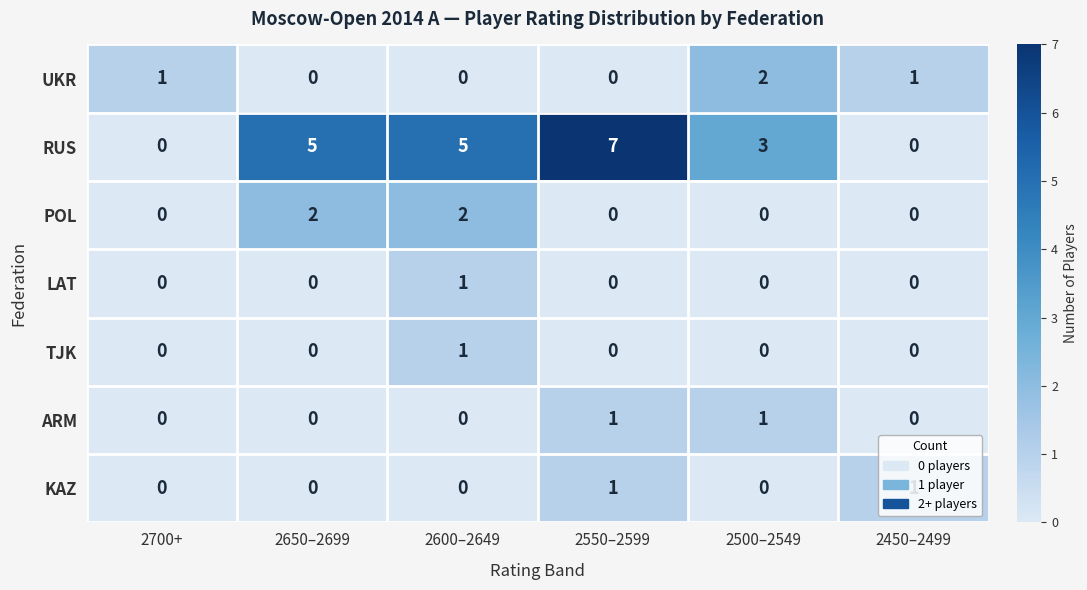

How many data points in RUS are less than 5?

3